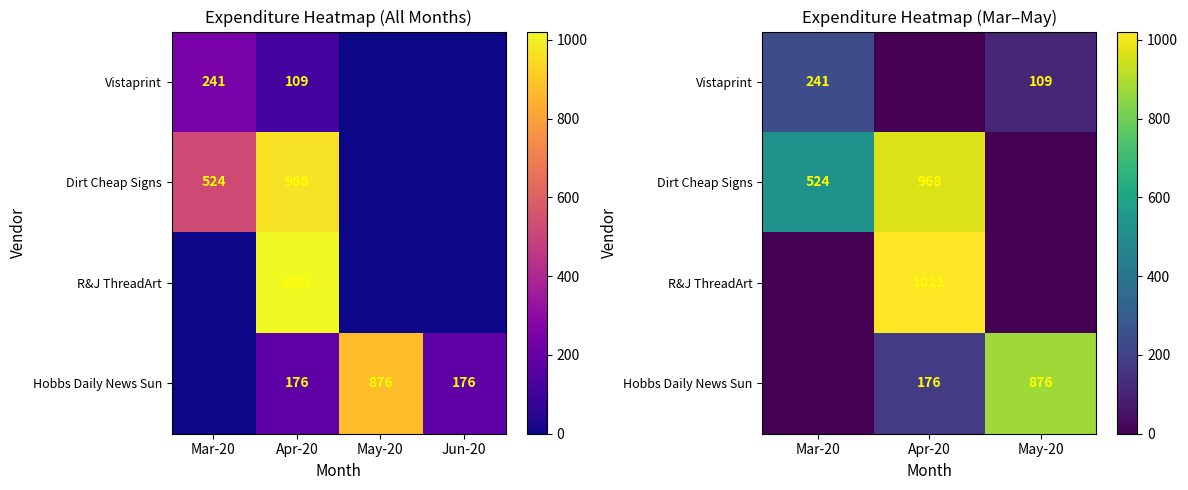

At which category does the chart reach its minimum across all series?

Apr-20